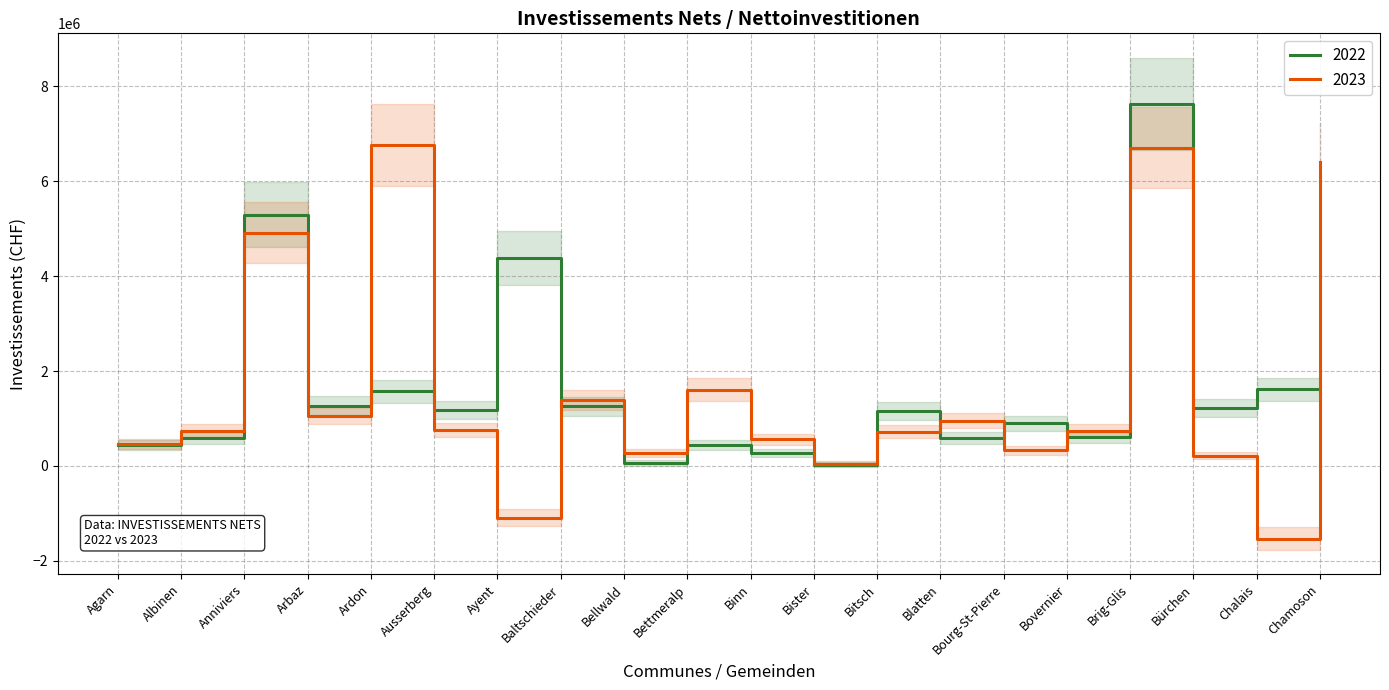

Is the value of 2023 at Blatten greater than the value of 2022 at Bellwald?

Yes